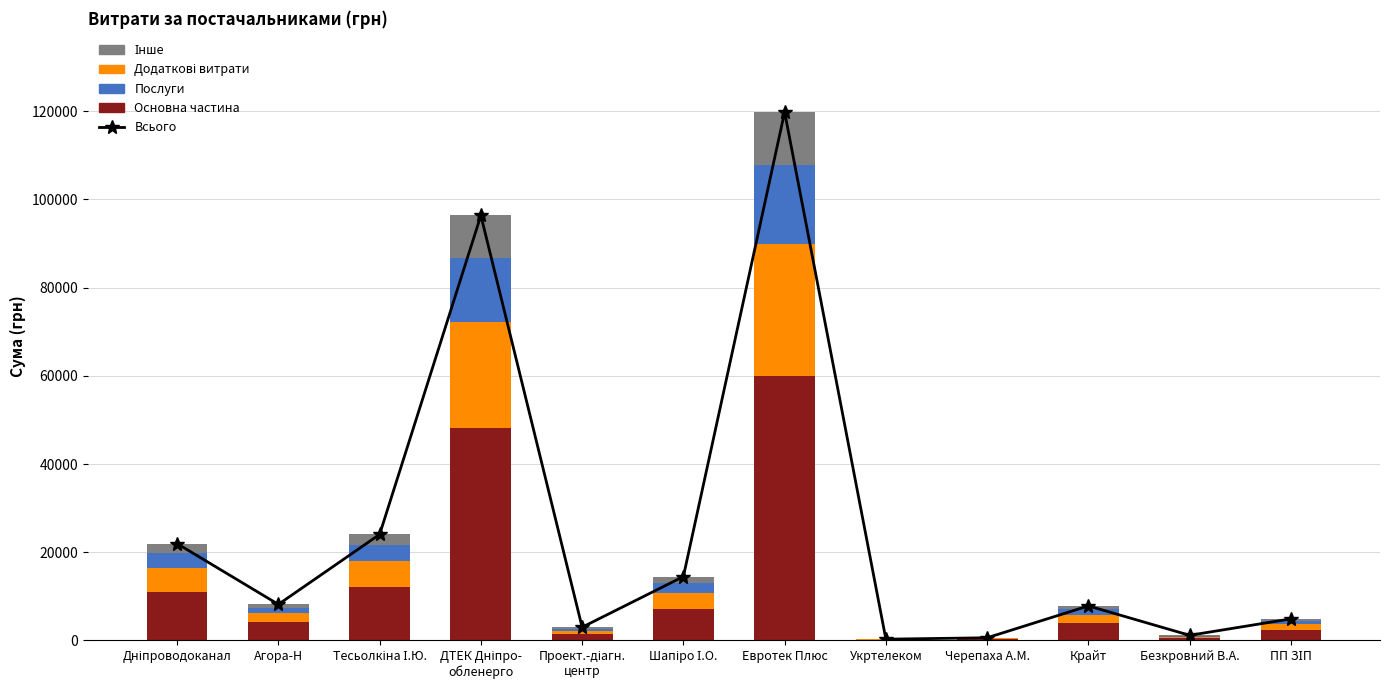

Reading right to left, what are all the values shown in this chart?

Всього: 4896.3	1167.0	7834.0	609.0	288.8	119800.0	14482.9	3000.0	96364.9	24040.1	8183.0	21952.0
Основна частина: 2448.1	583.5	3917.0	304.5	144.4	59900.0	7241.4	1500.0	48182.5	12020.0	4091.5	10976.0
Додаткові витрати: 1224.1	291.8	1958.5	152.2	72.2	29950.0	3620.7	750.0	24091.2	6010.0	2045.8	5488.0
Послуги: 734.4	175.0	1175.1	91.3	43.3	17970.0	2172.4	450.0	14454.7	3606.0	1227.5	3292.8
Інше: 489.6	116.7	783.4	60.9	28.9	11980.0	1448.3	300.0	9636.5	2404.0	818.3	2195.2